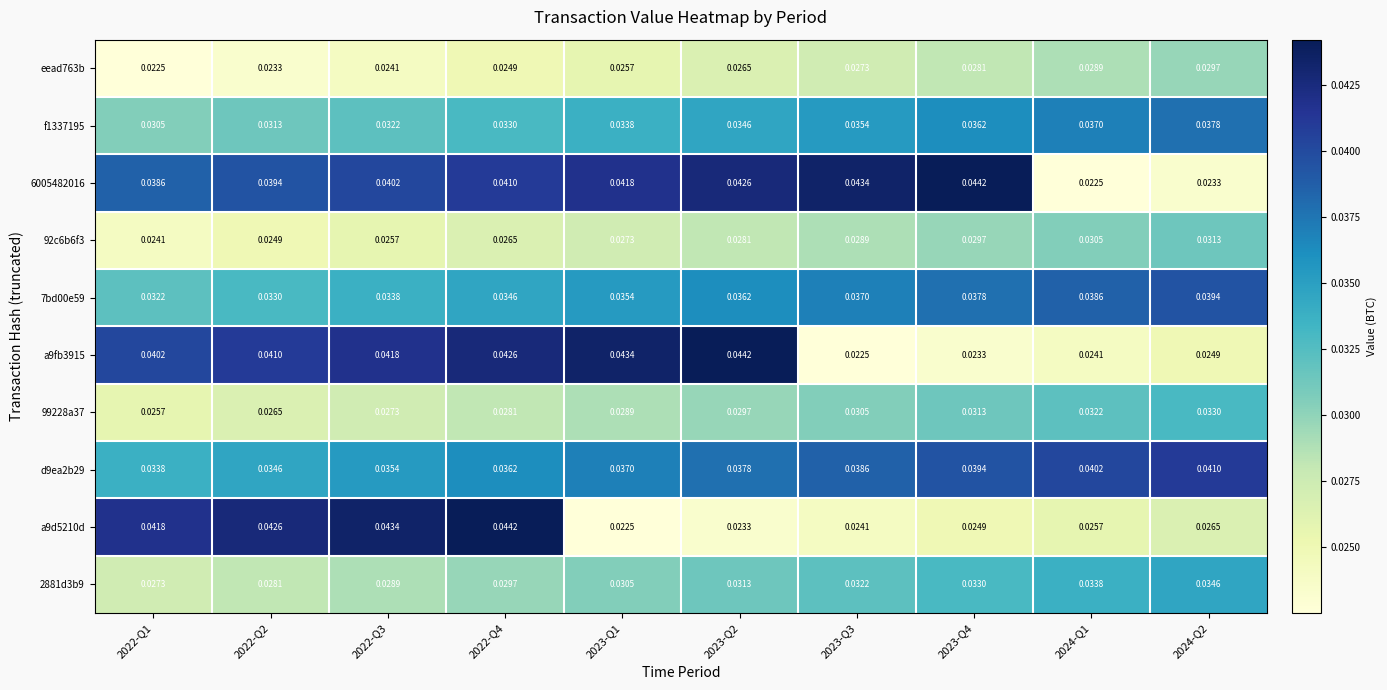

Is the value of 99228a37 at 2022-Q2 greater than the value of d9ea2b29 at 2022-Q2?

No